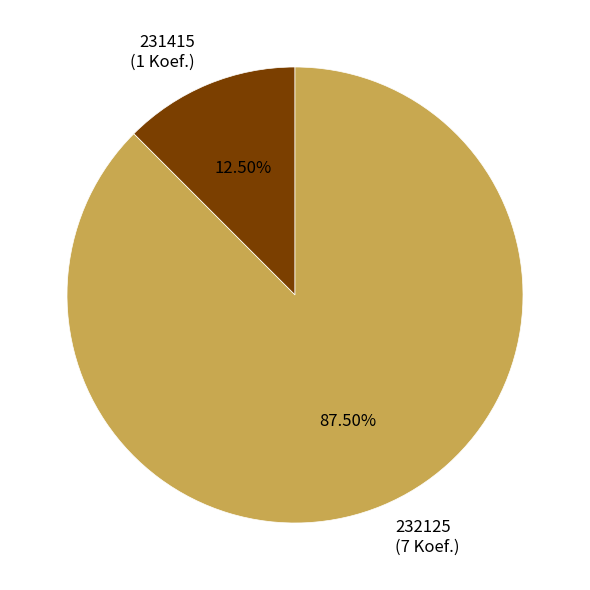

What is the ratio of the value at 231415 to the value at 232125?

0.1